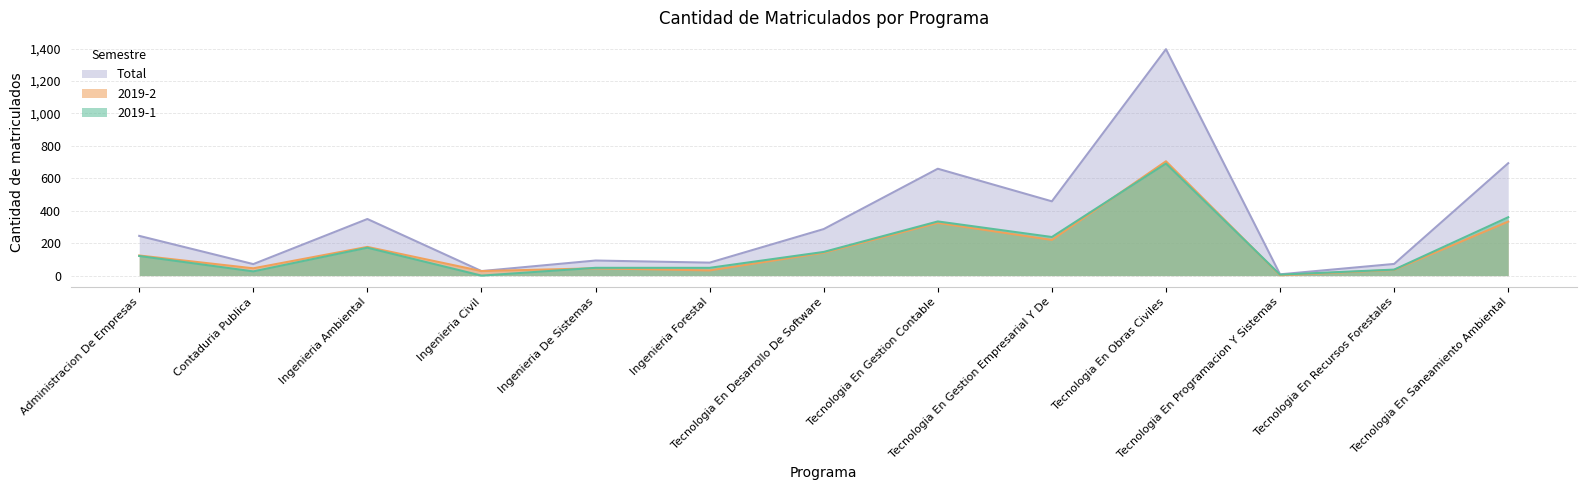

What is the difference between the maximum and second lowest values in the Total series?

1368